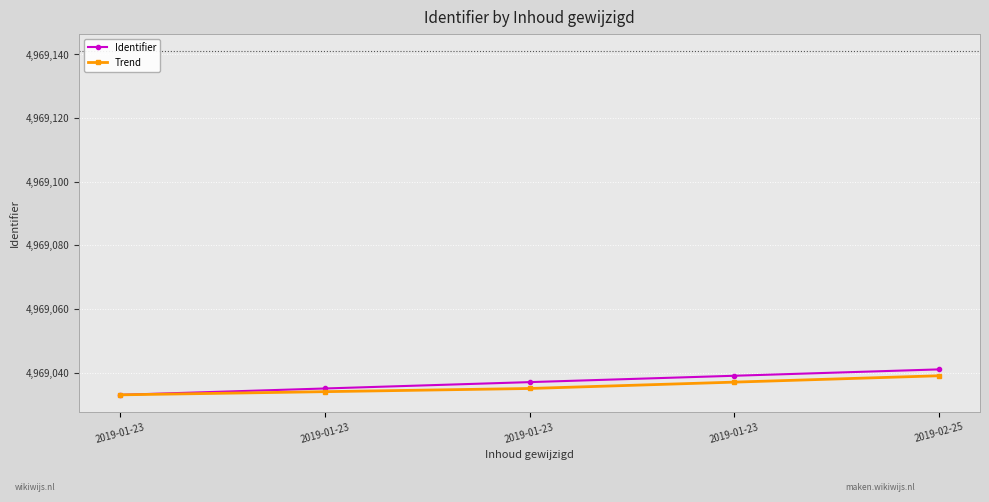

True or false: Identifier and Trend cross at least once.

False